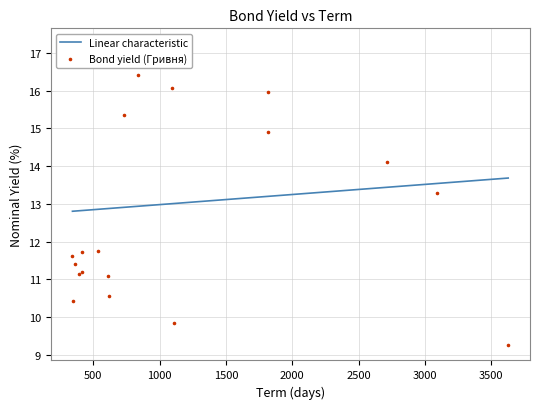

Which series contains the highest Y value?

Bond yield (Гривня)